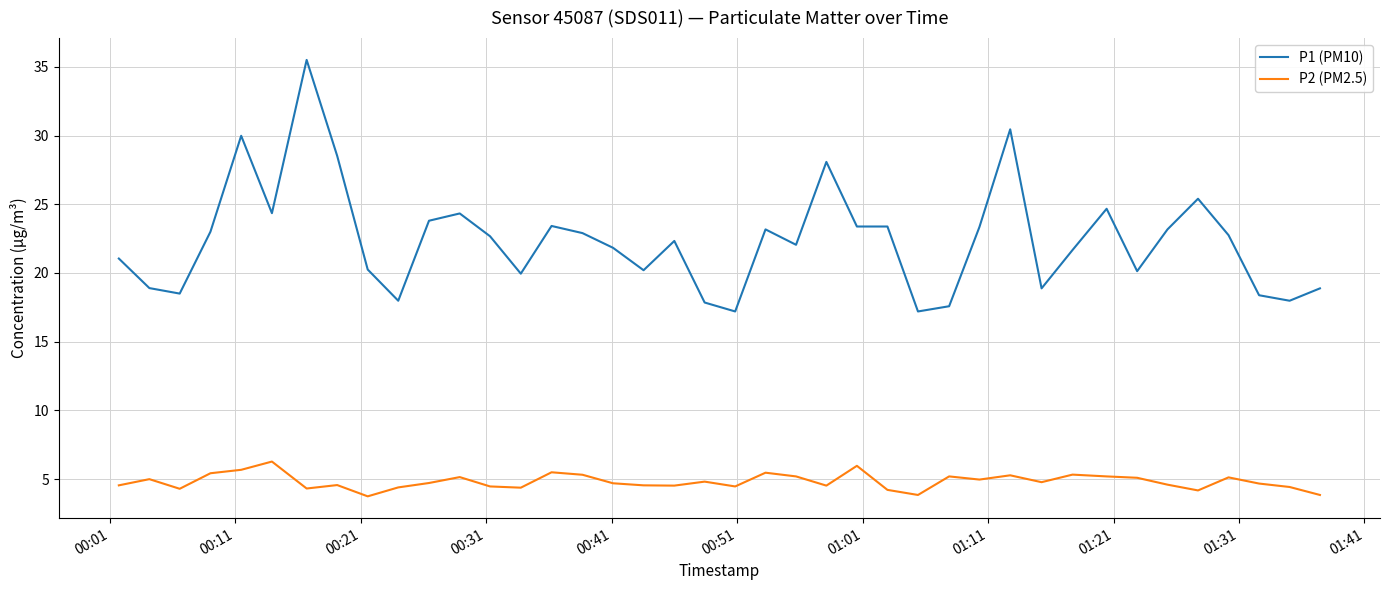

Which series has the largest range (max minus min)?

P1 (PM10)